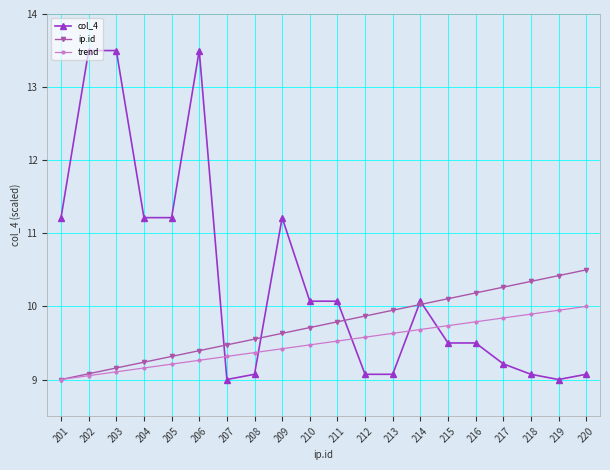

Which series changed the most between 201 and 202?

col_4